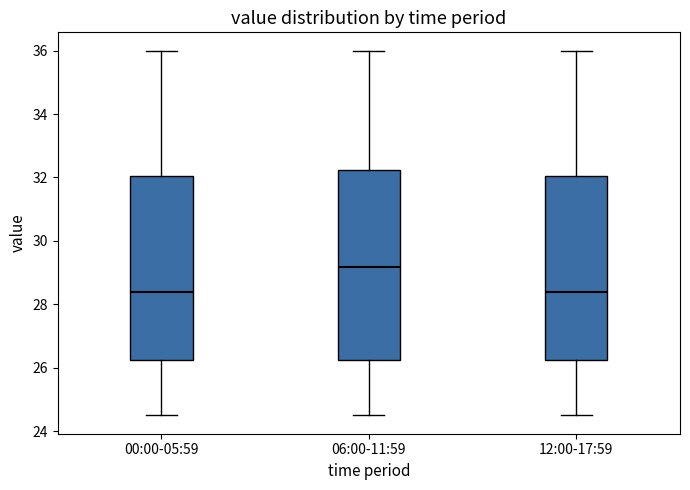

Reading left to right, transcribe this box plot: for each box, give where its median line is, the range the box spans, and where its two whiskers end, as read against the y-axis. The values are not printed on the chart, so give them approximately, as read against the axis.

00:00-05:59: median 28.4, box 26.2 to 32.0, whiskers 24.6 to 36.0
06:00-11:59: median 29.2, box 26.2 to 32.2, whiskers 24.6 to 36.0
12:00-17:59: median 28.4, box 26.2 to 32.0, whiskers 24.6 to 36.0